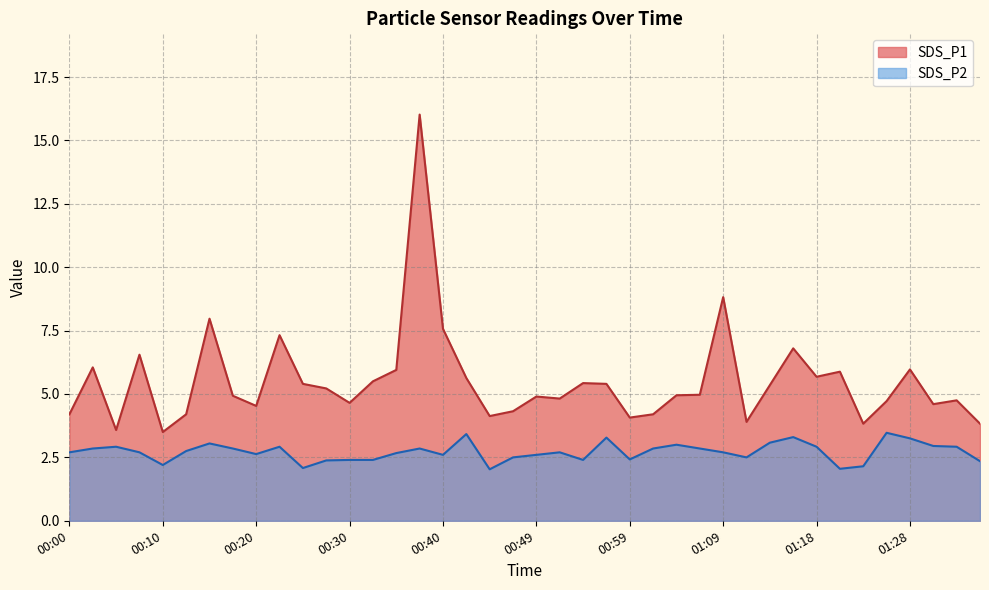

Reading right to left, list all the values displayed in this chart.

SDS_P1: 3.8	4.8	4.6	6.0	4.7	3.8	5.9	5.7	6.8	5.3	3.9	8.8	5.0	5.0	4.2	4.1	5.4	5.4	4.8	4.9	4.3	4.1	5.6	7.6	16.0	6.0	5.5	4.7	5.2	5.4	7.3	4.5	4.9	8.0	4.2	3.5	6.5	3.6	6.0	4.2
SDS_P2: 2.4	2.9	3.0	3.2	3.5	2.1	2.0	2.9	3.3	3.1	2.5	2.7	2.9	3.0	2.9	2.4	3.3	2.4	2.7	2.6	2.5	2.0	3.4	2.6	2.9	2.7	2.4	2.4	2.4	2.1	2.9	2.6	2.9	3.0	2.8	2.2	2.7	2.9	2.9	2.7